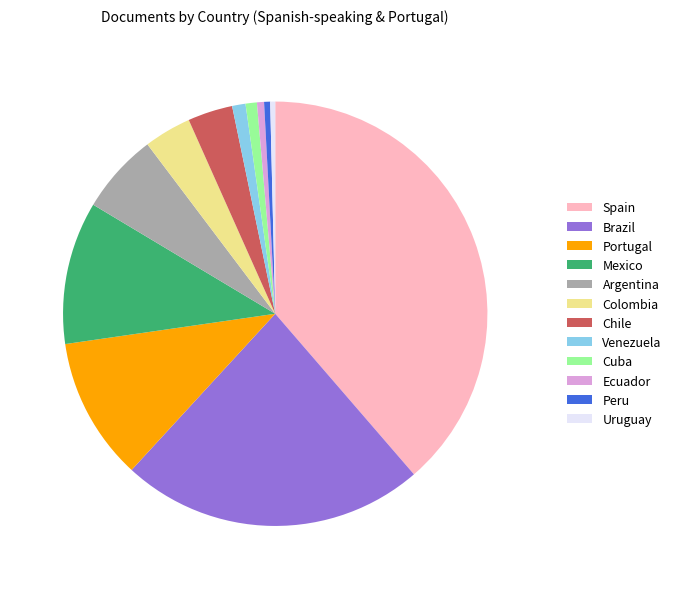

The Venezuela slice represents 16% of the pie. True or false?

False